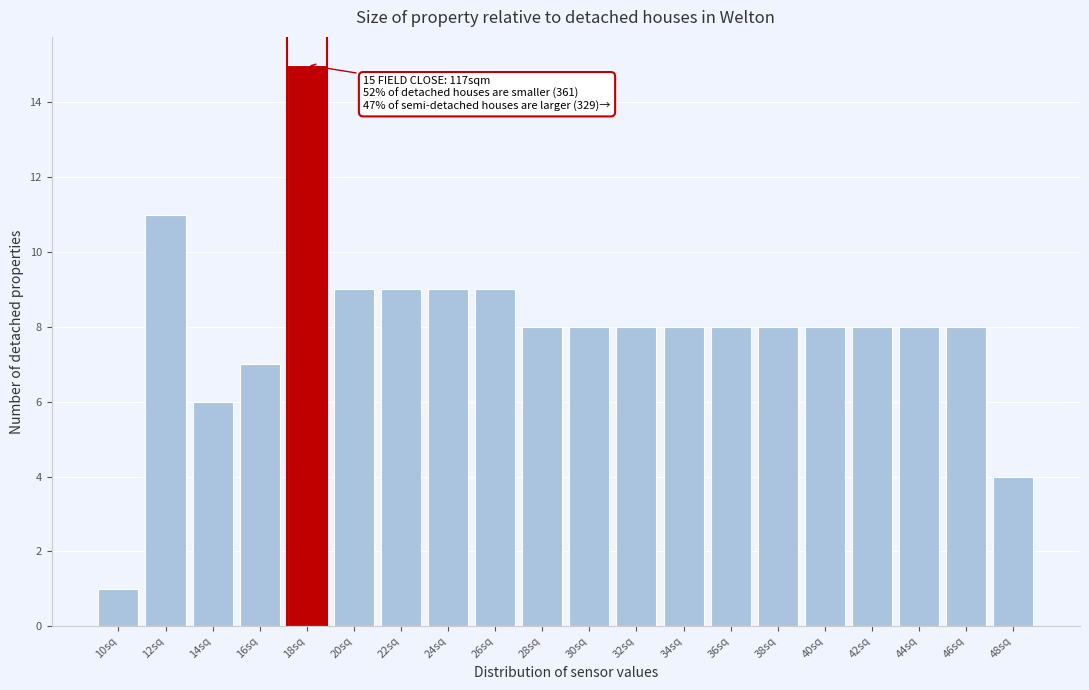

Reading right to left, transcribe all the data shown in this chart.

4	8	8	8	8	8	8	8	8	8	8	9	9	9	9	15	7	6	11	1